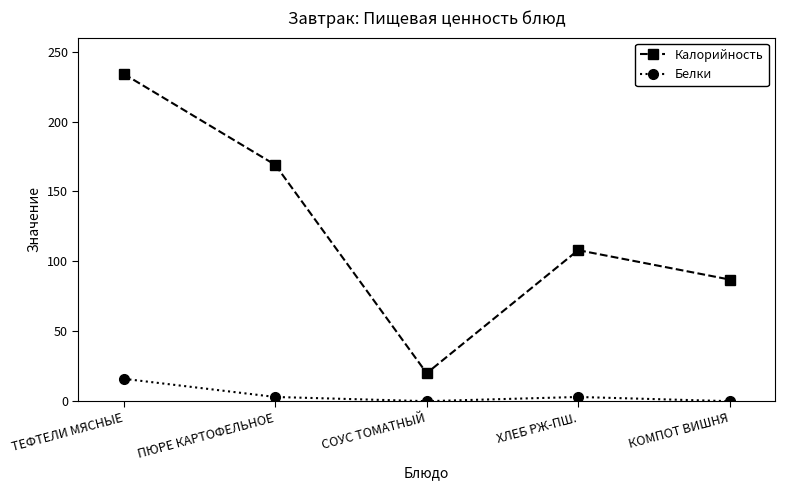

Reading left to right, transcribe all the data shown in this chart.

Калорийность: ТЕФТЕЛИ МЯСНЫЕ=234	ПЮРЕ КАРТОФЕЛЬНОЕ=169	СОУС ТОМАТНЫЙ=20	ХЛЕБ РЖ-ПШ.=108	КОМПОТ ВИШНЯ=87
Белки: ТЕФТЕЛИ МЯСНЫЕ=16	ПЮРЕ КАРТОФЕЛЬНОЕ=3	СОУС ТОМАТНЫЙ=0	ХЛЕБ РЖ-ПШ.=3	КОМПОТ ВИШНЯ=0